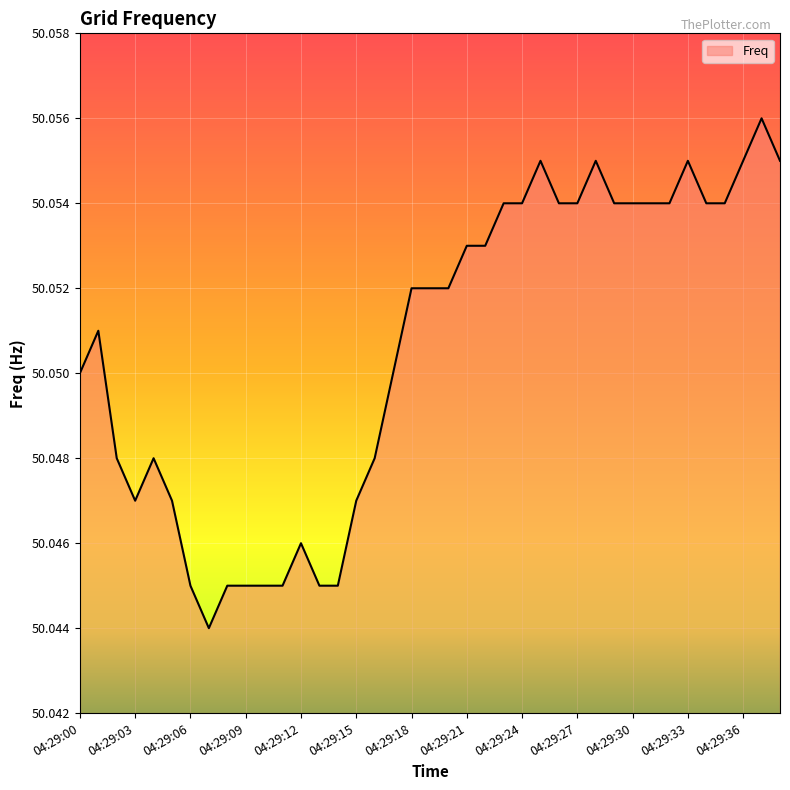

Is this an area chart (filled region under the line)?

Yes